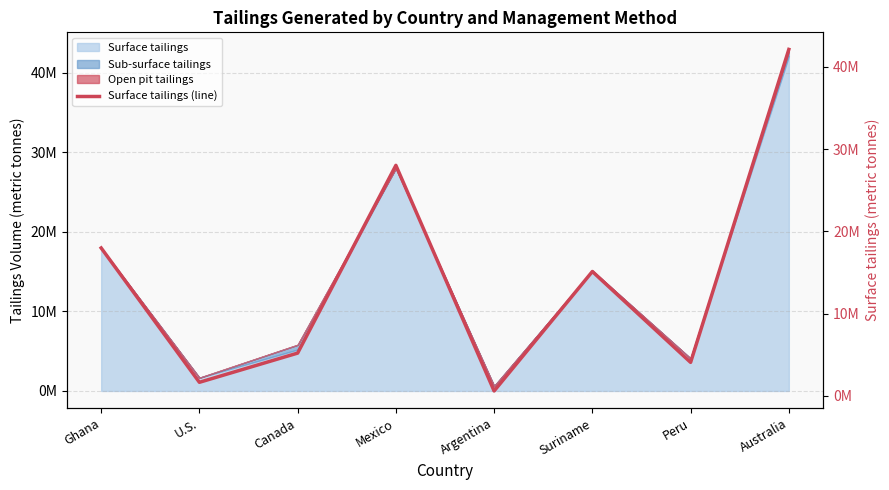

Is it true that the value at Canada is 2007512.9?

False